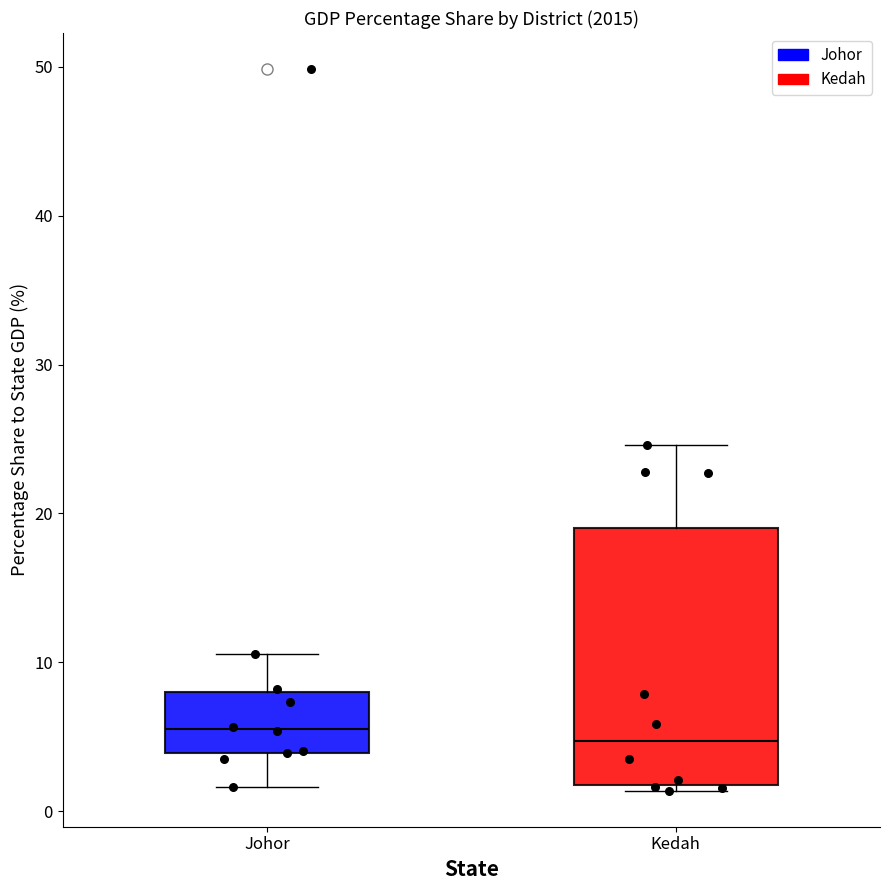

Reading left to right, read every box against the y-axis: the position of its median line, the range the box covers, and the ends of its whiskers. The values are not printed on the chart, so give them approximately, as read against the axis.

Johor: median 6, box 4 to 8, whiskers 2 to 11
Kedah: median 5, box 2 to 19, whiskers 1 to 25